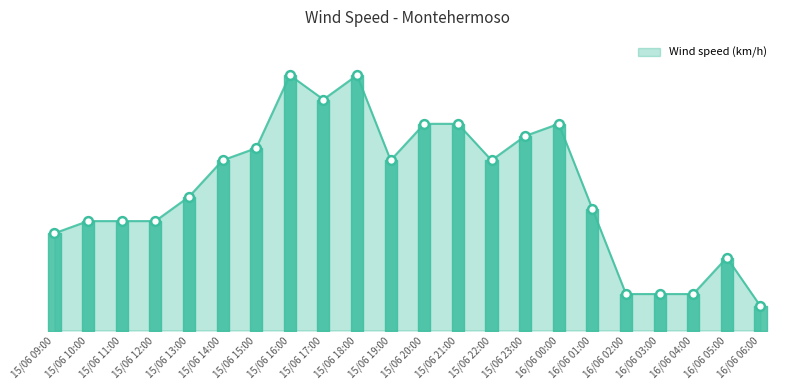

Is this an area chart (filled region under the line)?

Yes